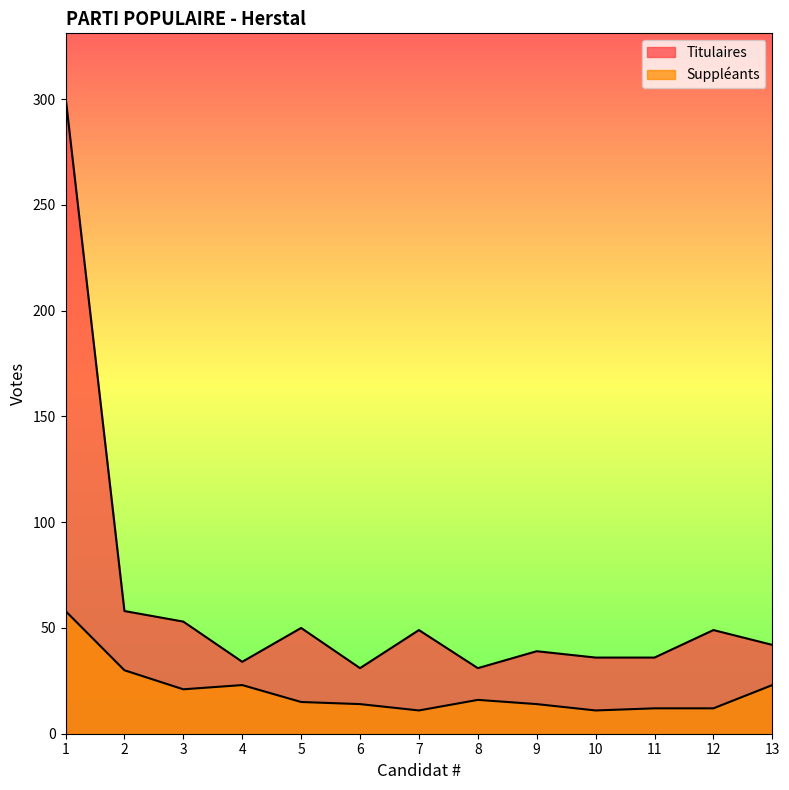

Where is Titulaires nearest to the value 166?

2